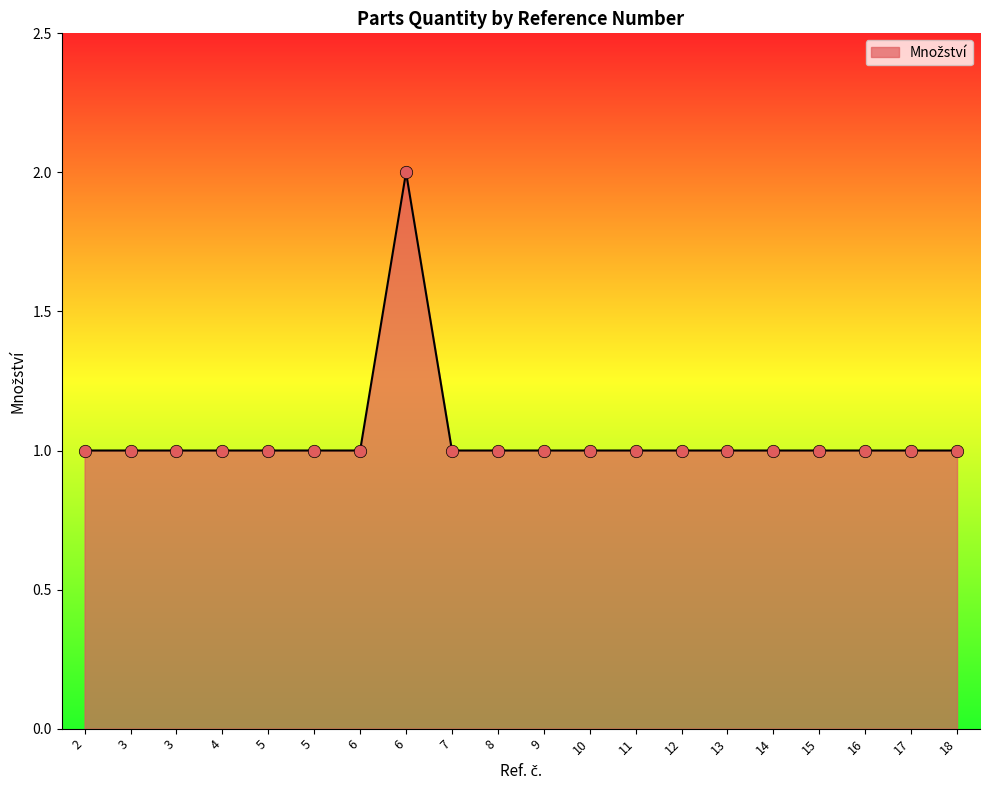

Which has a higher value, 5 or 10?

5